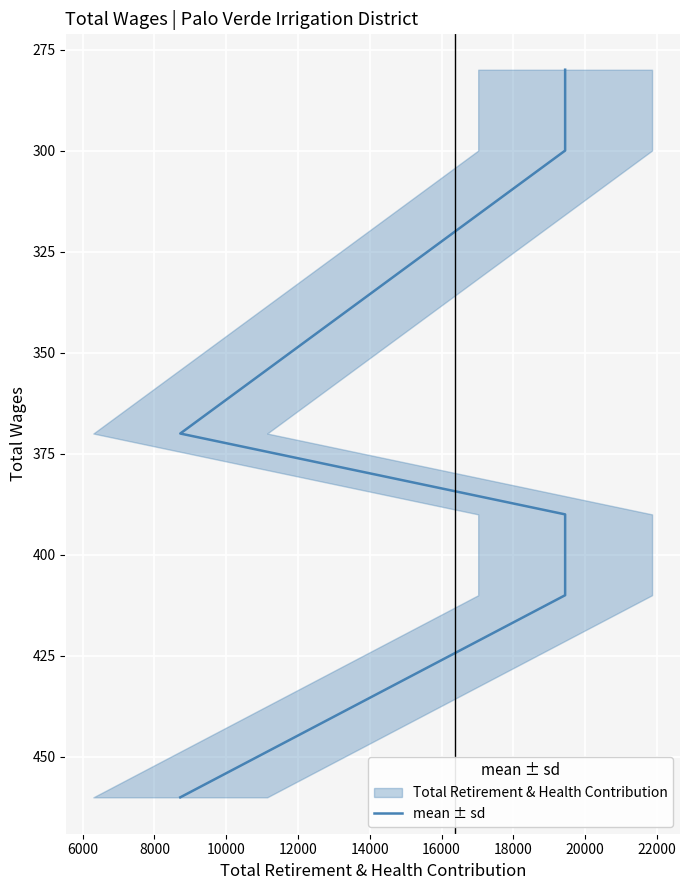

What is the value of the 2nd point from the left?

300